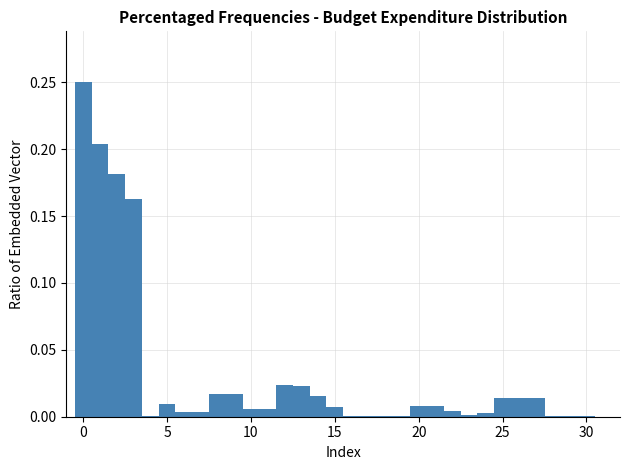

Around what value on the x-axis is the tallest bar? Give the approximate position of its centre, as read against the axis.

0.0